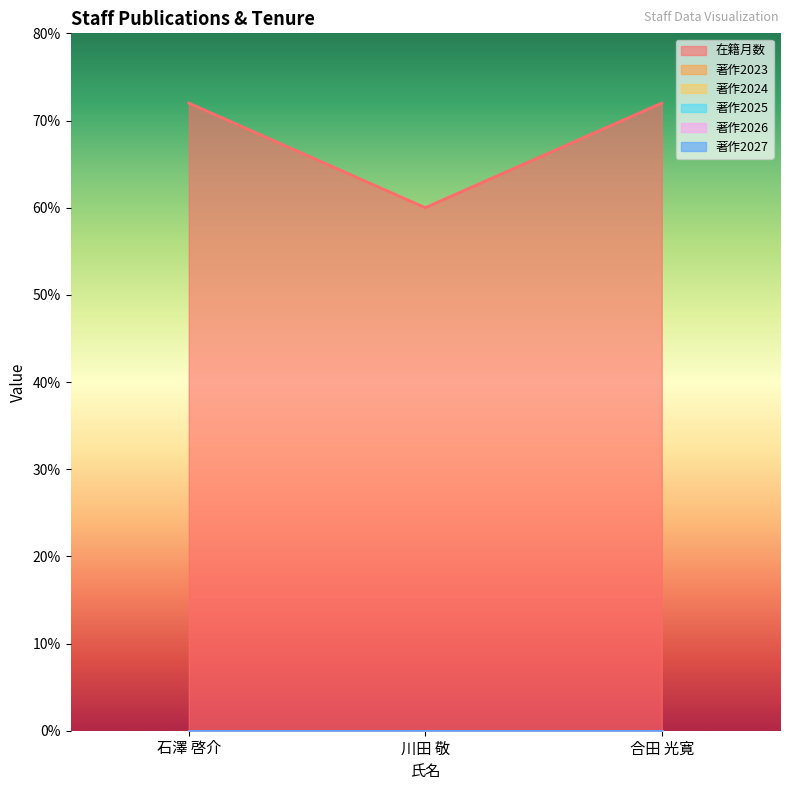

Which series has the largest range (max minus min)?

在籍月数